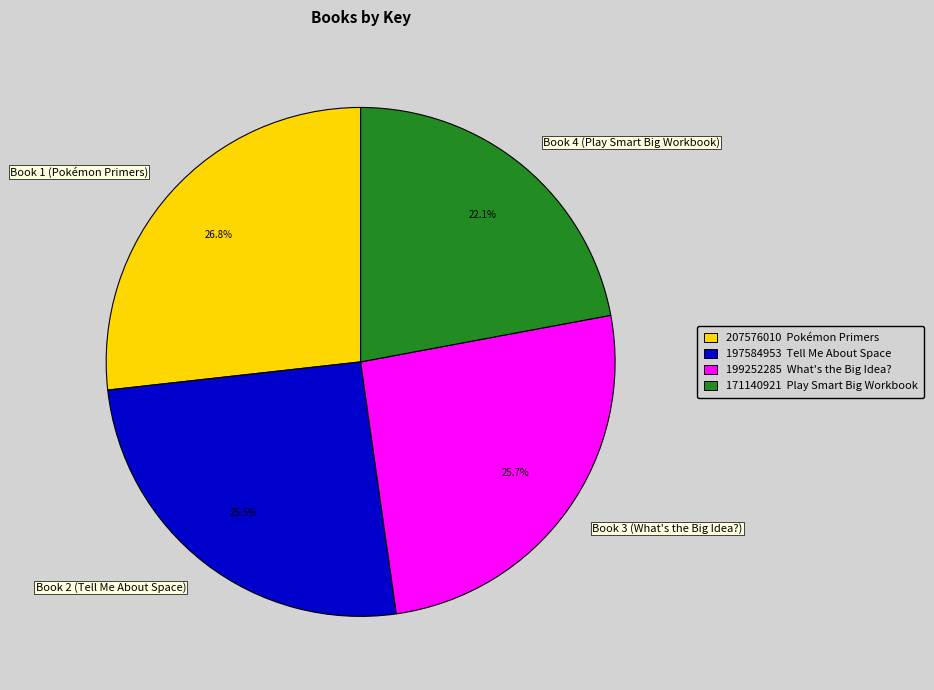

What percentage is the Book 1 (Pokémon Primers) slice, to the nearest percent?

27%